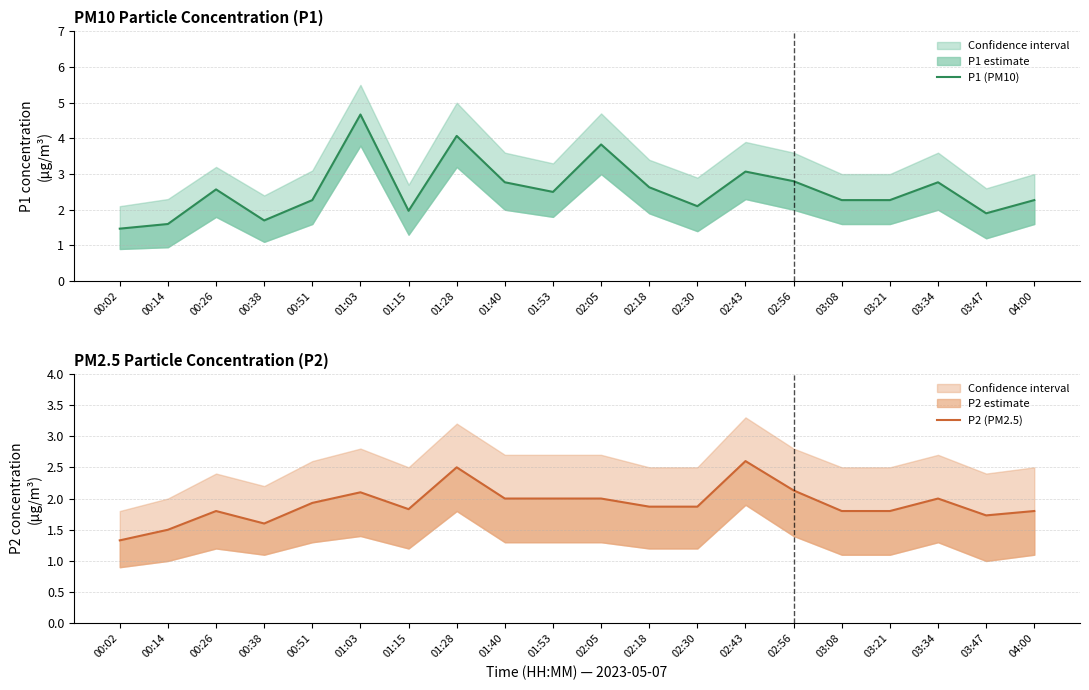

What is the difference between the maximum and minimum values in the P1 (PM10) series?

3.2